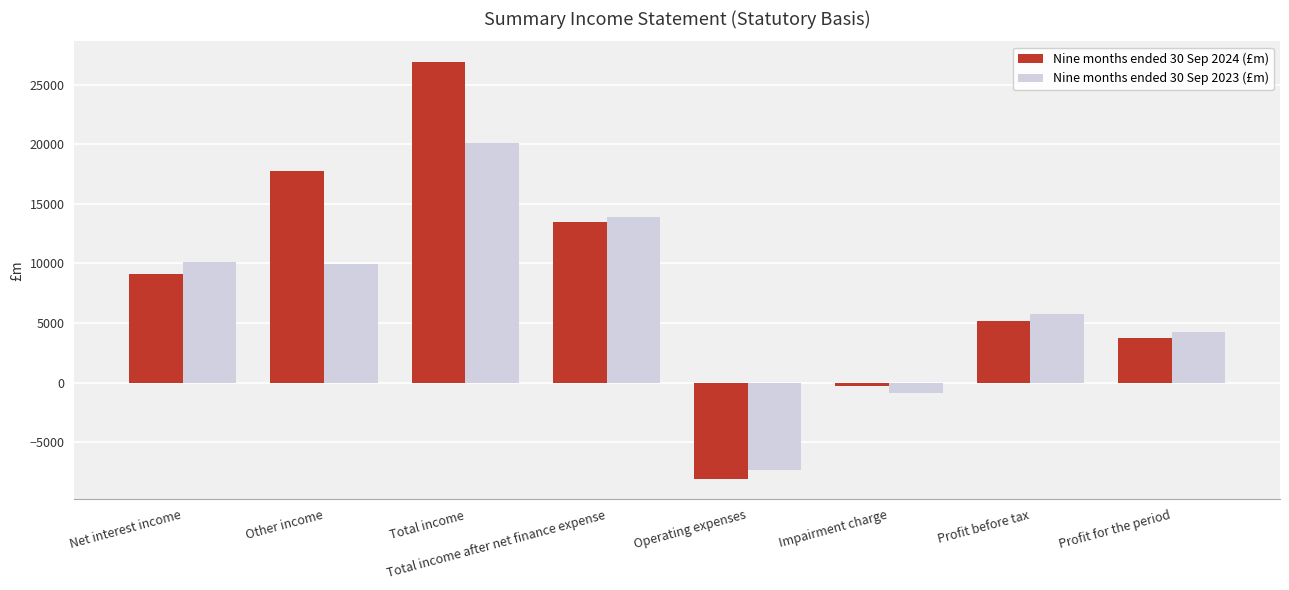

What is the minimum value shown in the chart?

-8058